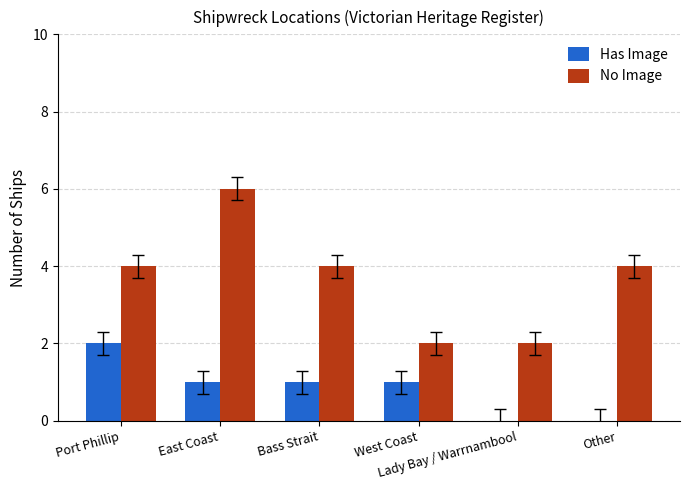

What is the sum of all Has Image values?

5